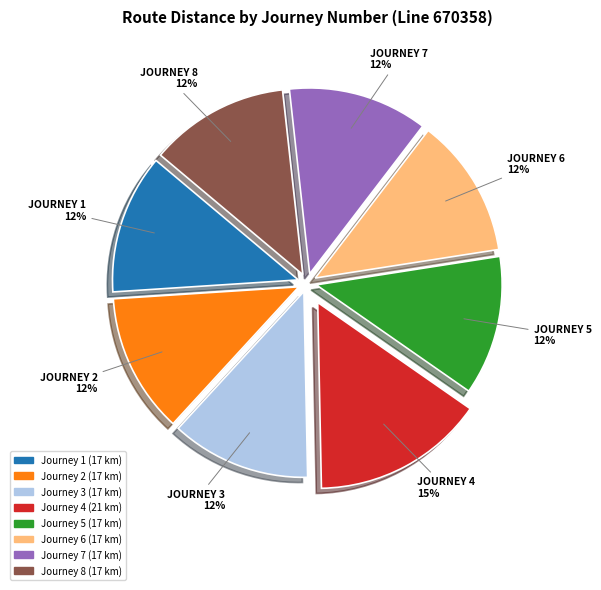

Count the number of slices in the pie.

8